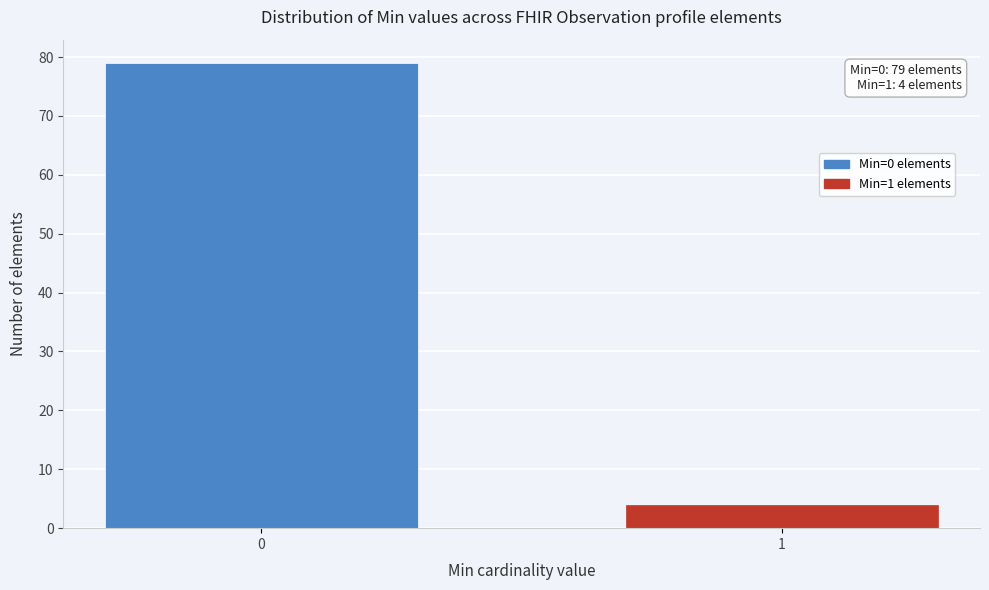

Reading left to right, list all the values displayed in this chart.

79	4